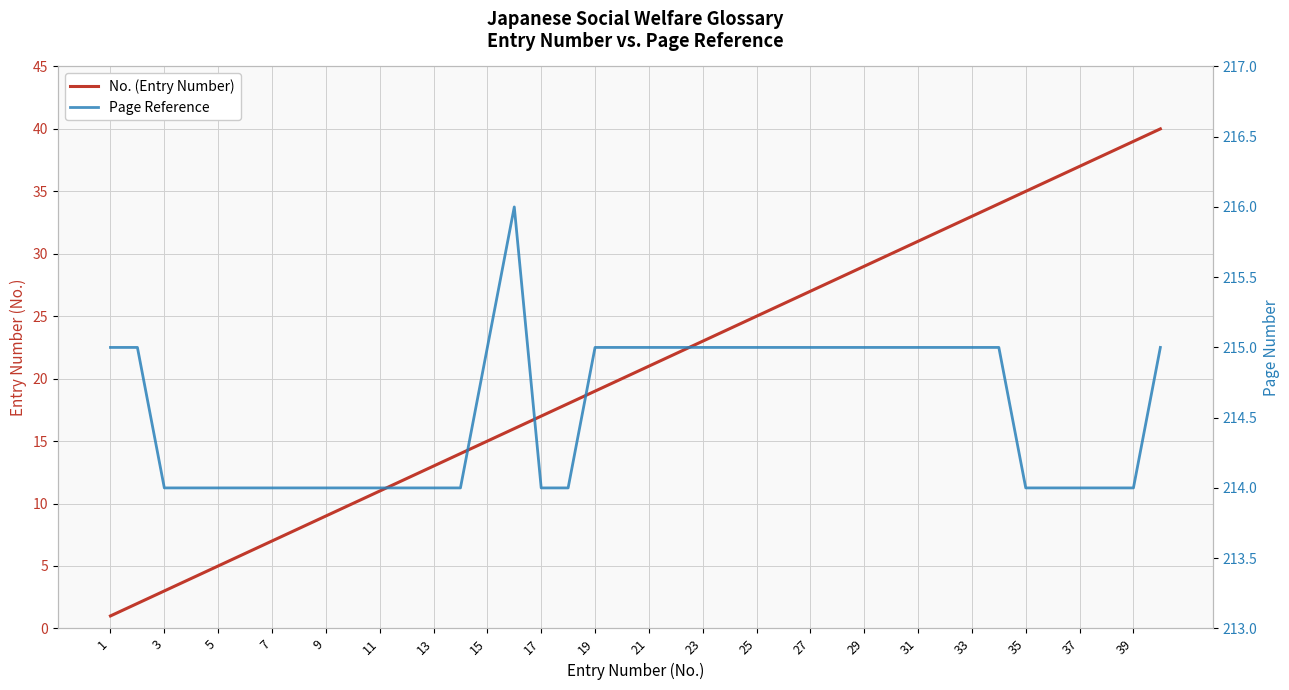

True or false: No. (Entry Number) and Page Reference cross at least once.

False